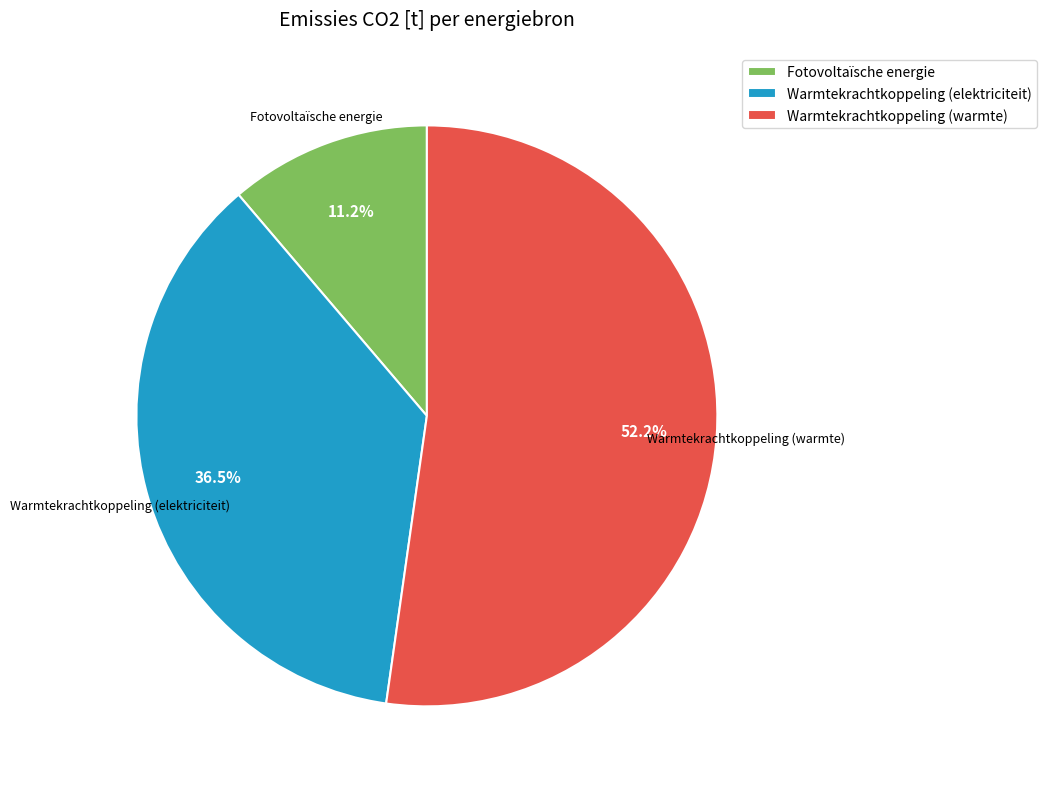

Which has a higher value, Warmtekrachtkoppeling (warmte) or Warmtekrachtkoppeling (elektriciteit)?

Warmtekrachtkoppeling (warmte)